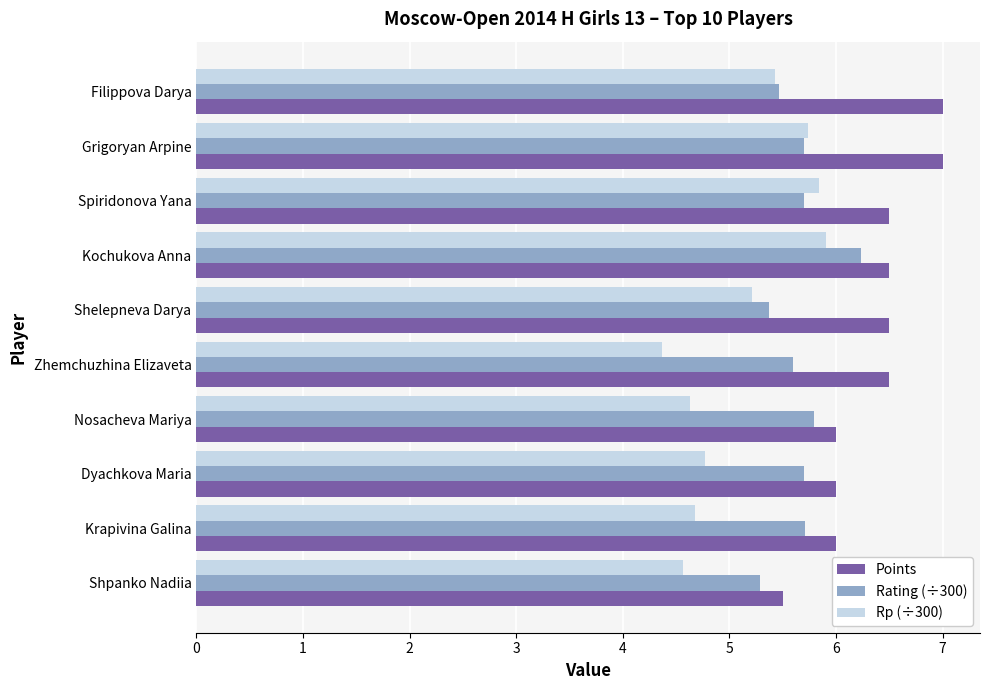

What is the minimum value for Rating (÷300)?

5.3